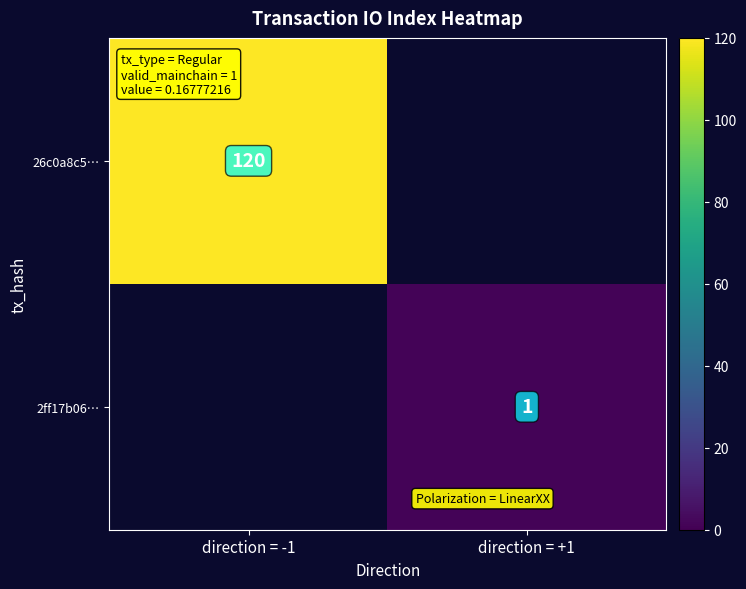

Which label corresponds to the smallest value in the chart?

direction = +1